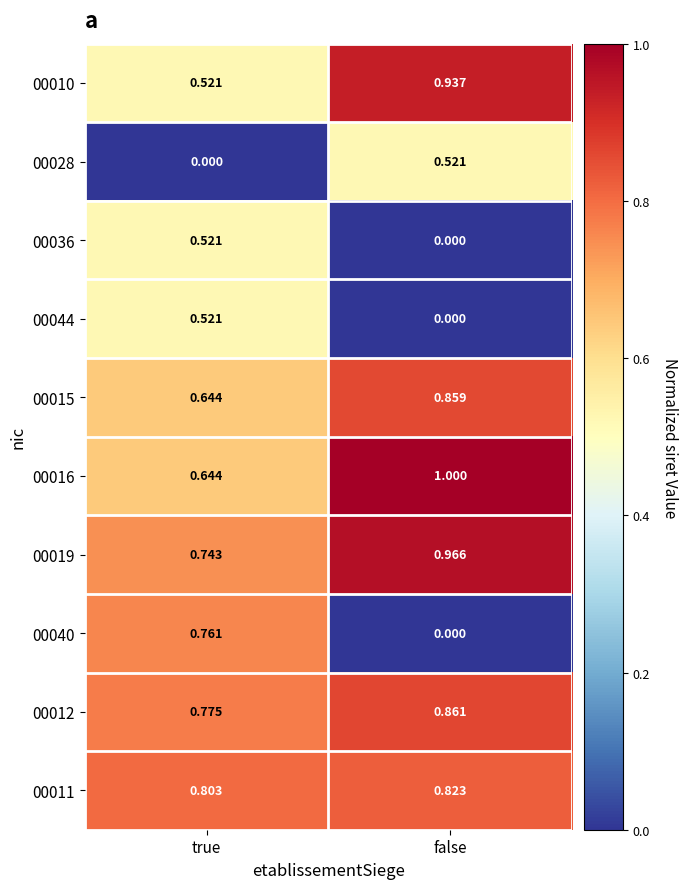

List the labels in order of 00010 value, smallest first.

true, false